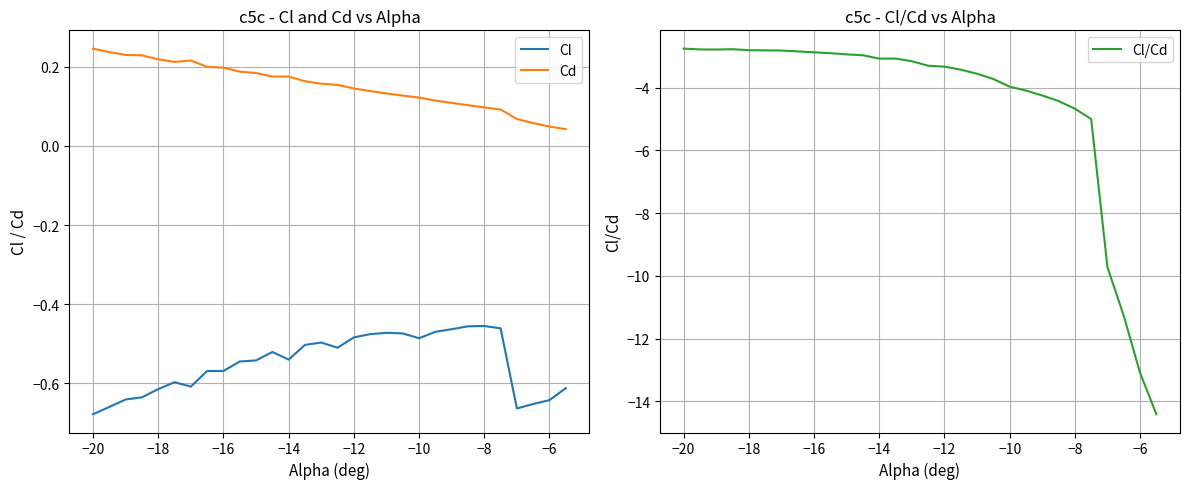

What is the average value of the Cl series?

-0.5